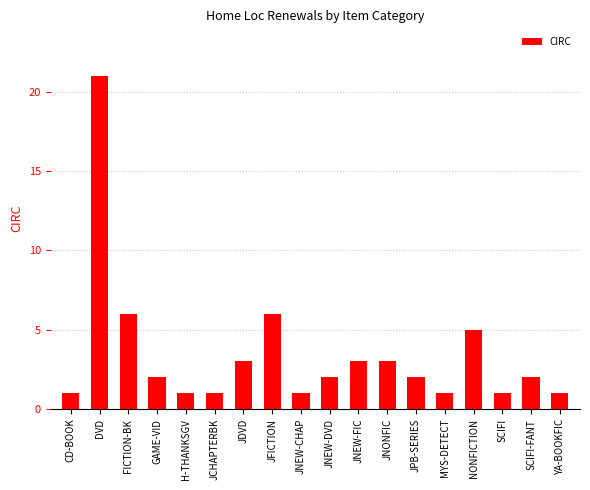

How many bars are there in total?

18